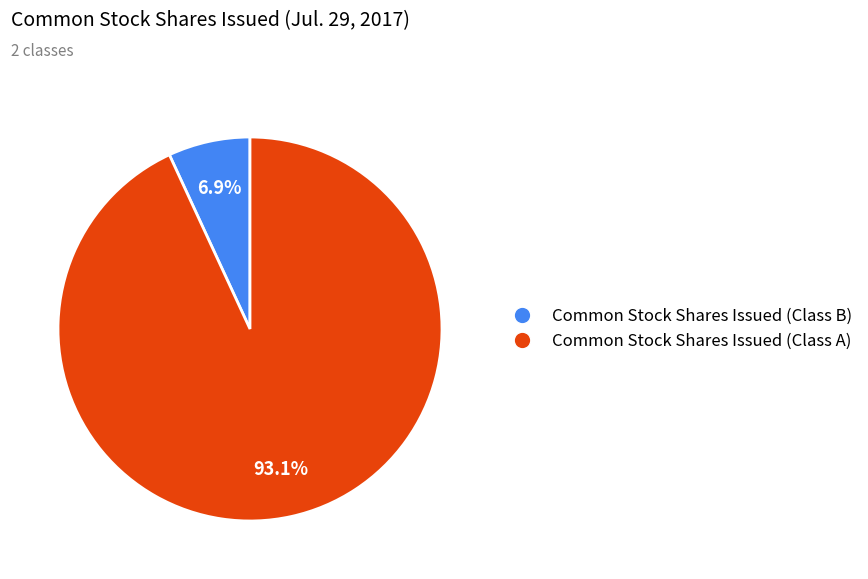

Is the sum of Common Stock Shares Issued (Class A) and Common Stock Shares Issued (Class B) greater than half?

Yes